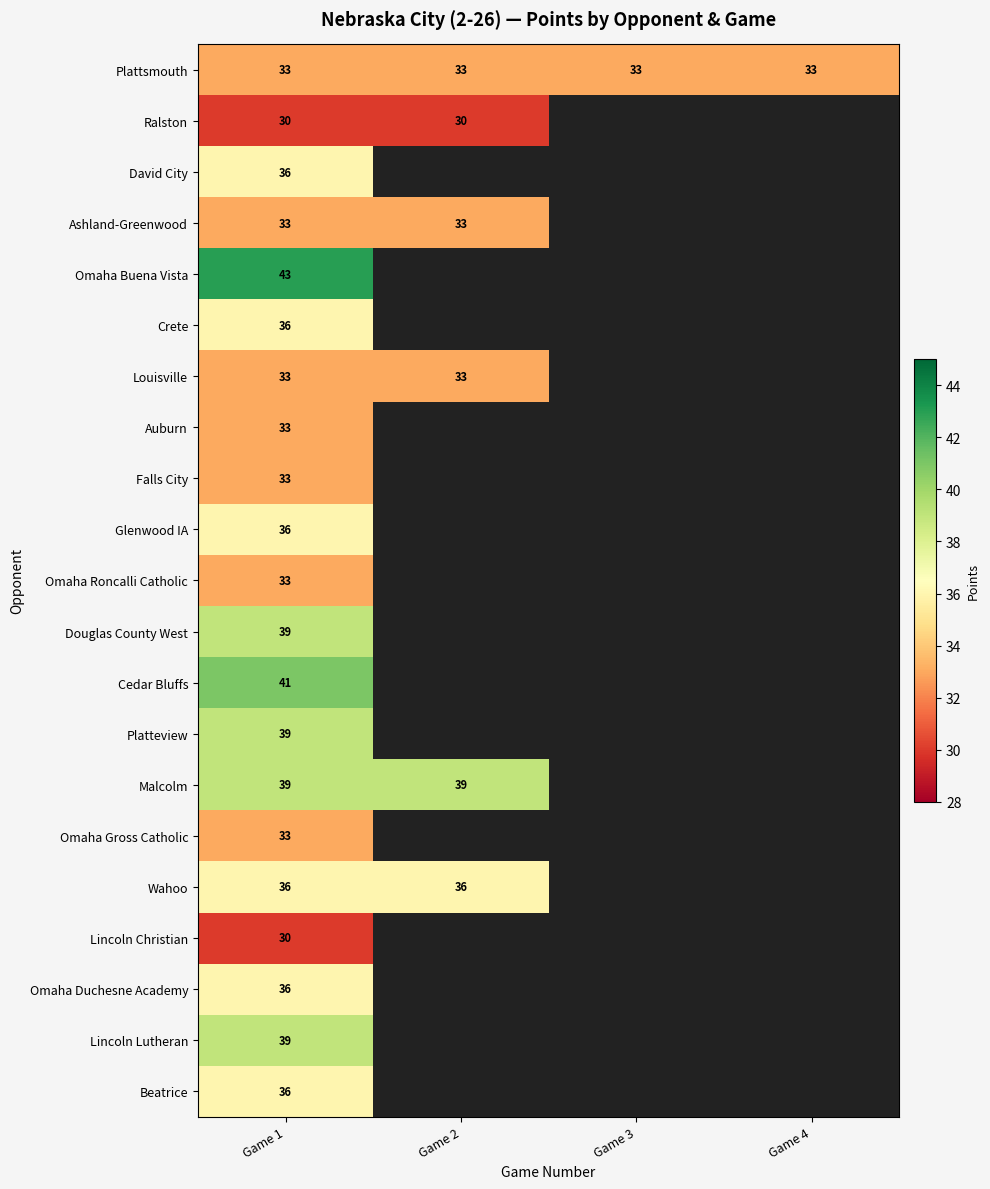

What is the sum of all Plattsmouth values?

132